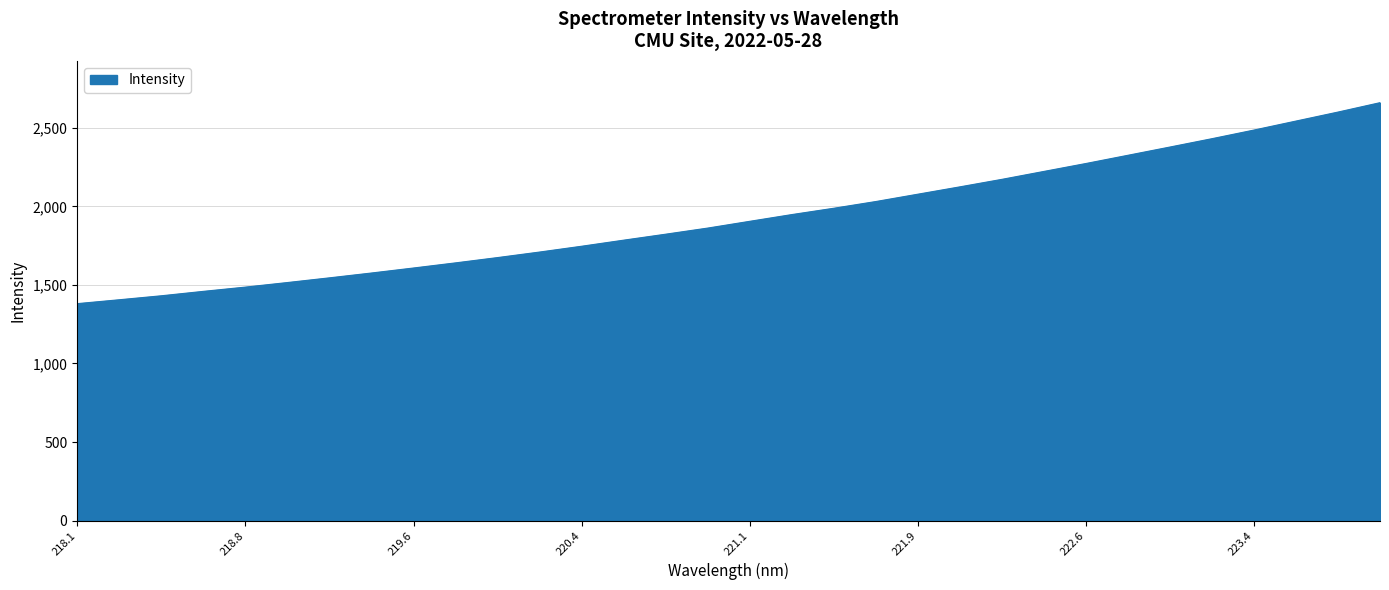

What is the difference between the maximum and minimum values?

1279.6